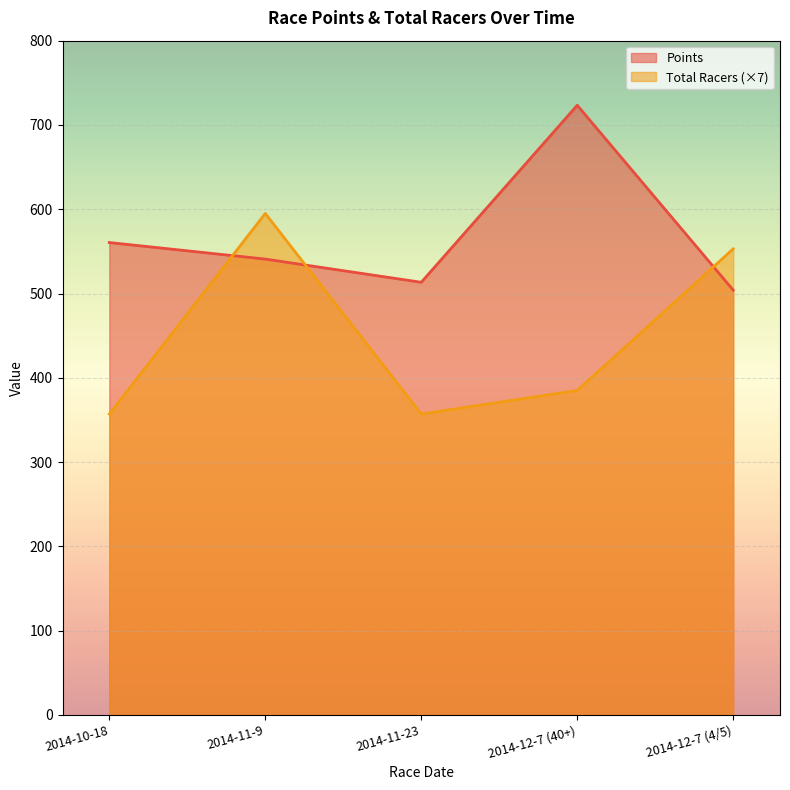

Between 2014-11-9 and 2014-12-7 (4/5), which series saw the biggest shift?

Total Racers (×7)